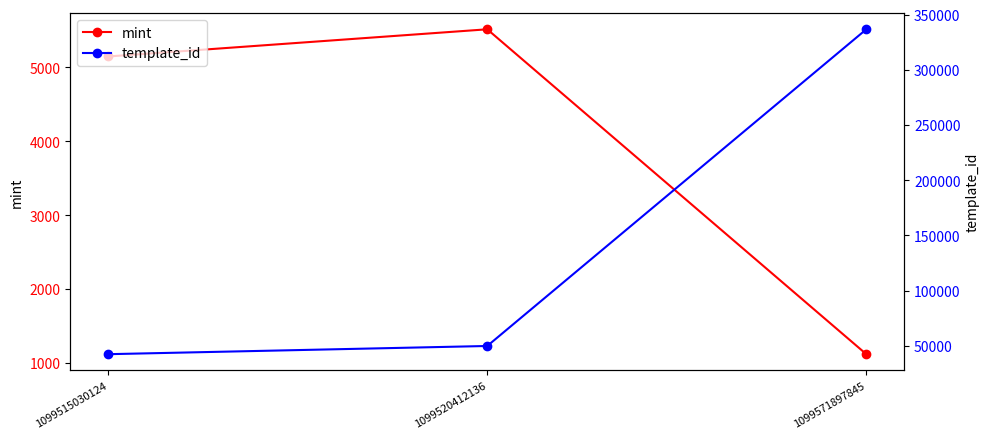

At 1099571897845, list the series in order from smallest to largest.

mint, template_id